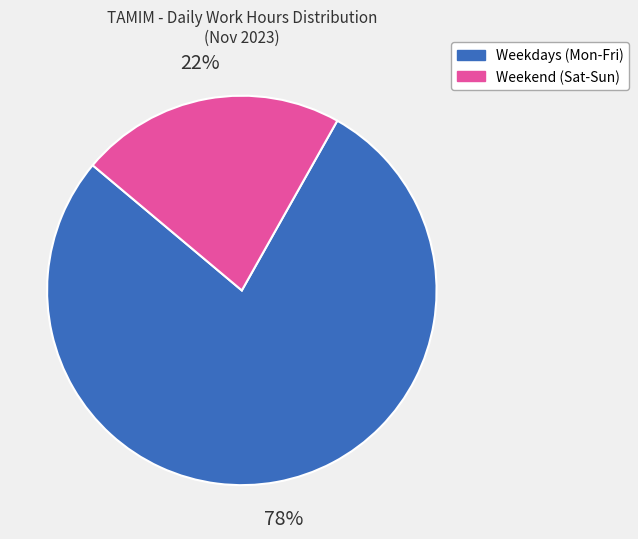

How many slices are in this pie chart?

2